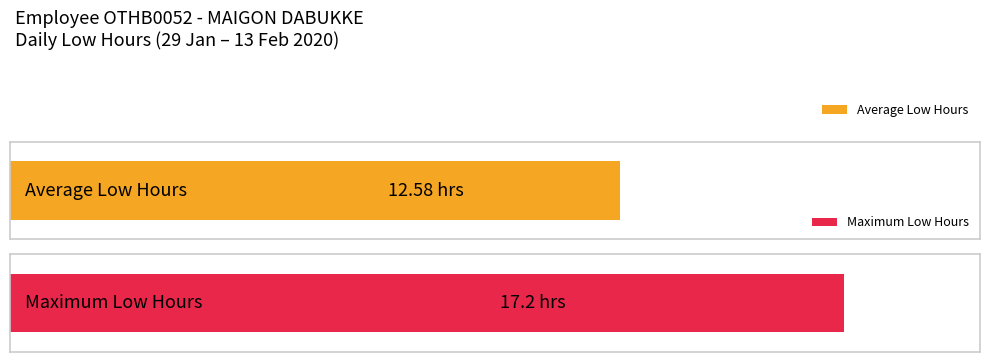

What is the highest value of the Low (hours) series?

17.2